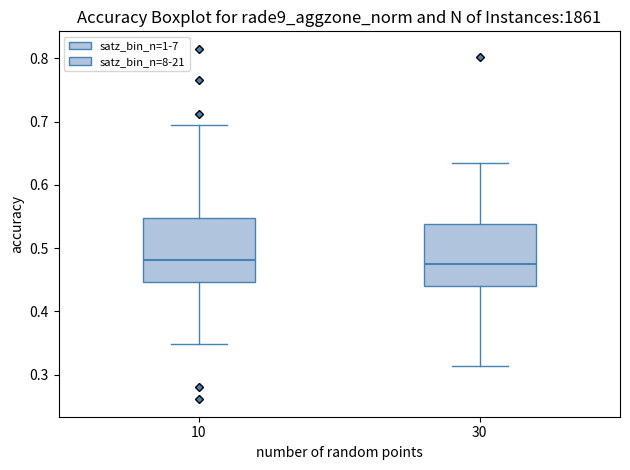

Where does the median line of the box at x = 10 sit on the y-axis? The values are not printed on the chart, so give them approximately, as read against the axis.

0.48